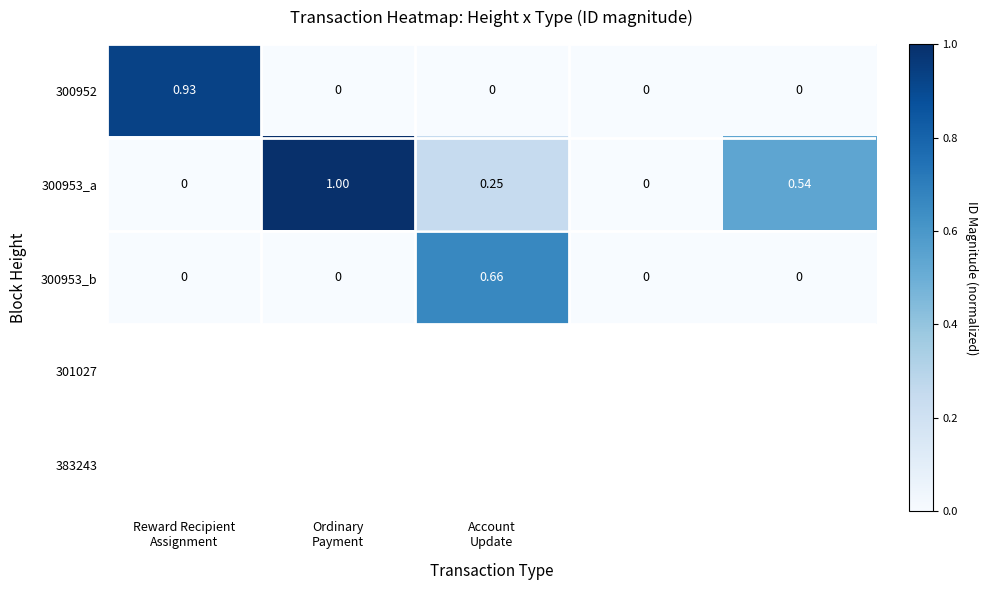

How many categories are shown in the chart?

5